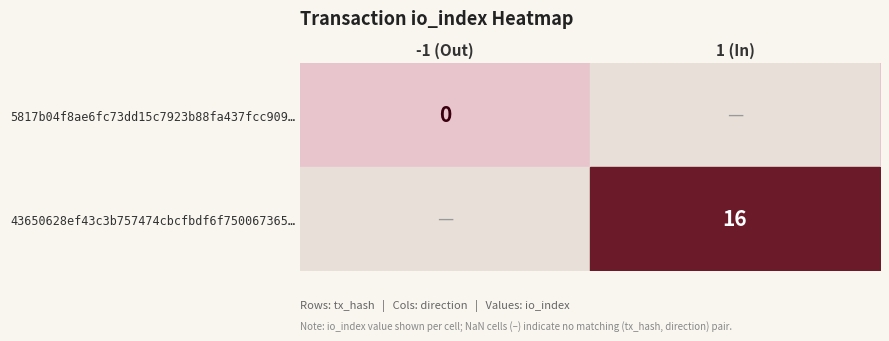

The value of 43650628ef43c3b757474cbcfbdf6f750067365… at 1 (In) is 16. True or false?

True